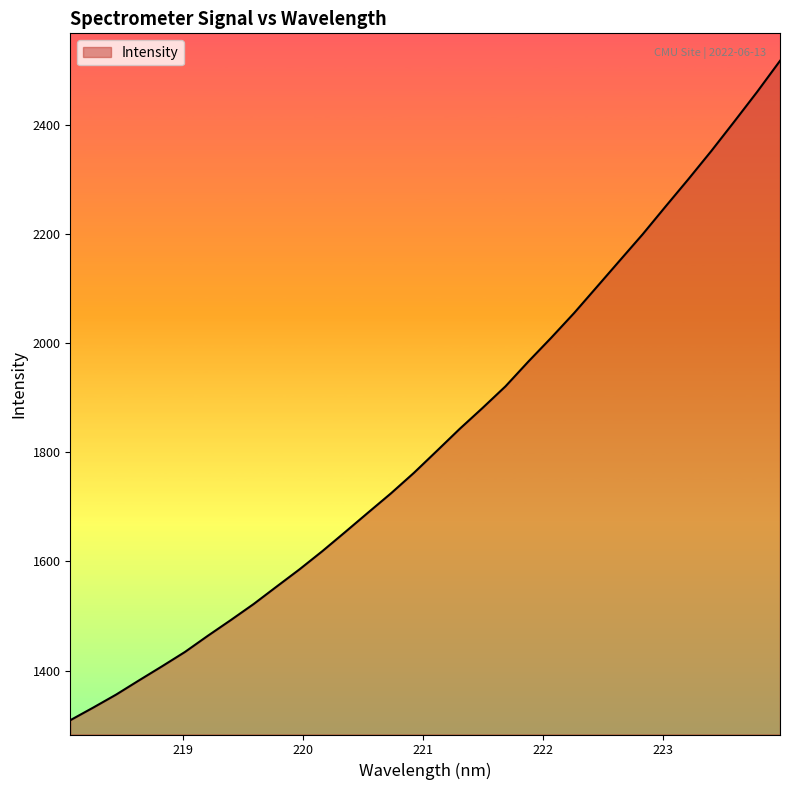

What is the difference between the maximum and minimum values?

1208.4